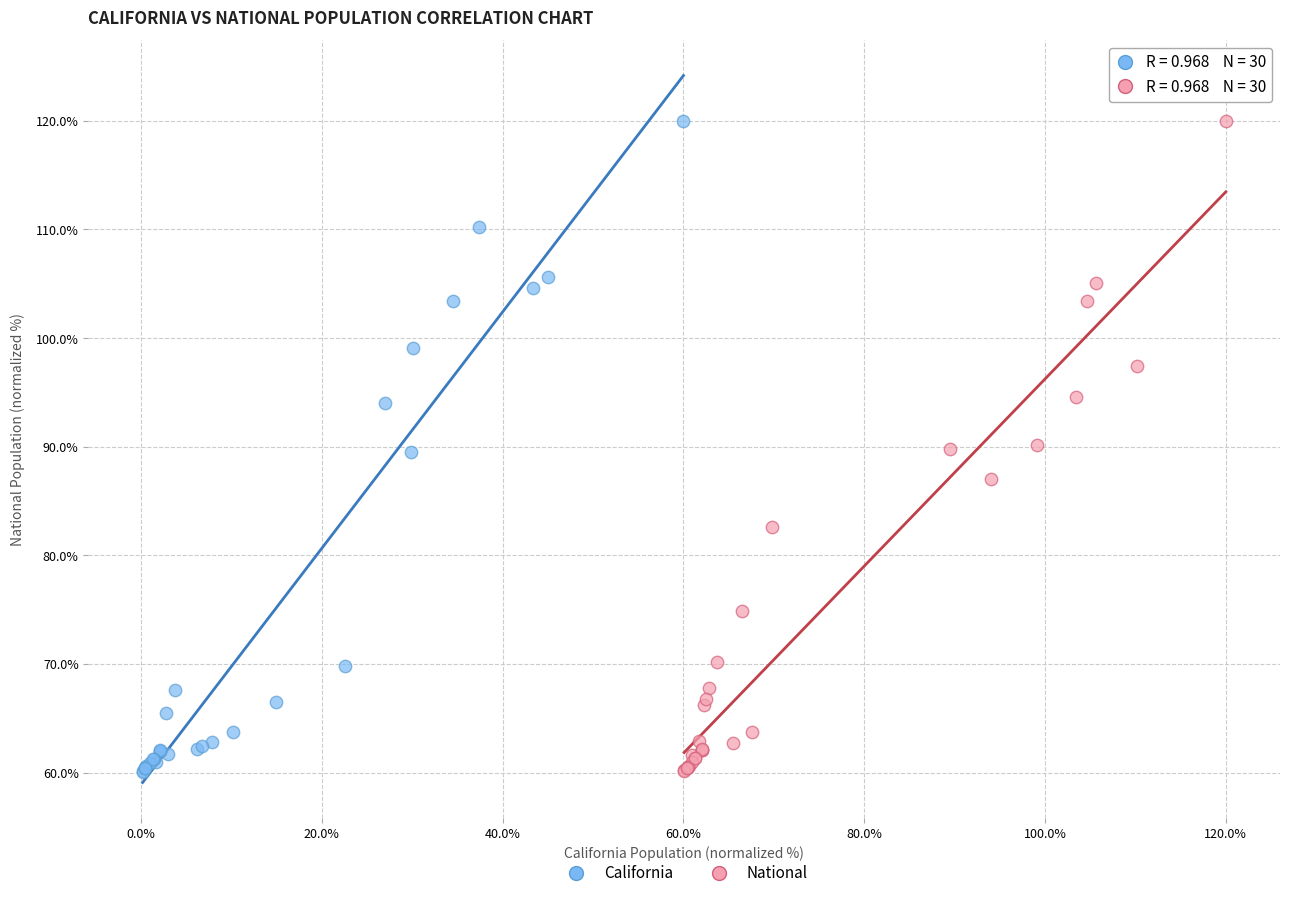

Which series has the widest spread of Y values?

California